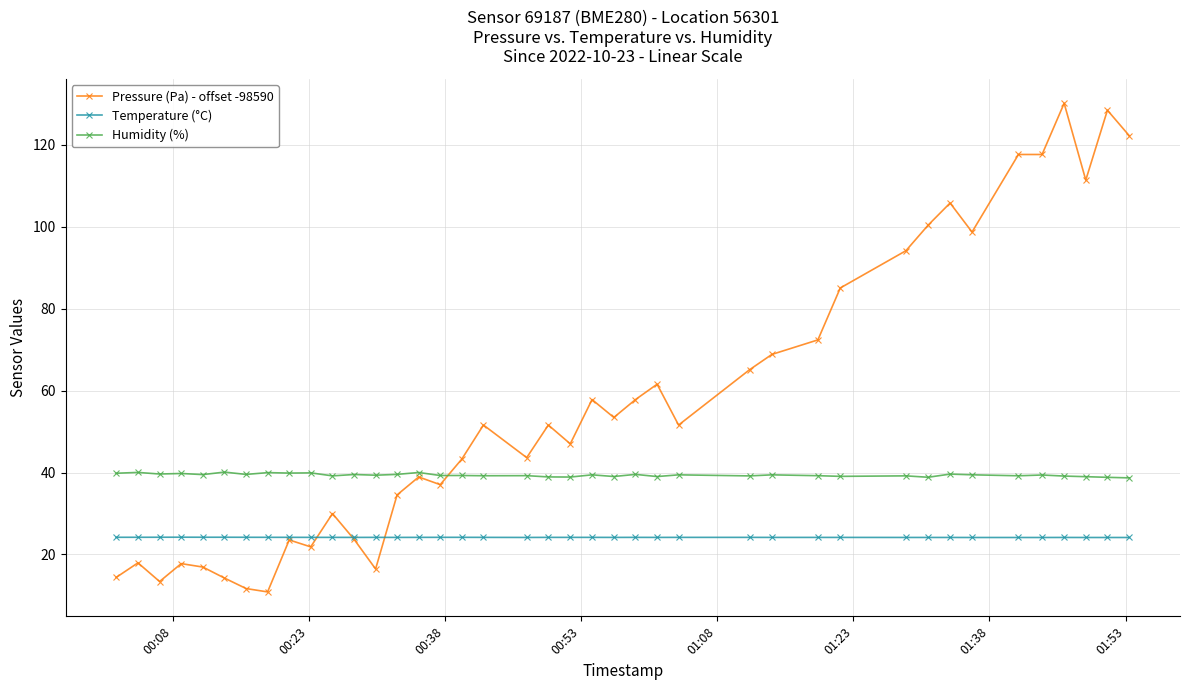

After their last crossing, which series has the higher values: Temperature (°C) or Pressure (Pa) - offset -98590?

Pressure (Pa) - offset -98590